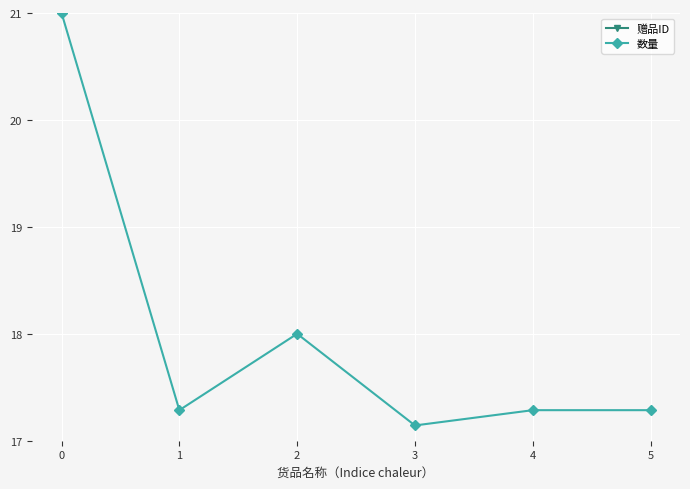

Reading left to right, extract all data points from this chart.

赠品ID: 96.2	96.3	96.2	96.2	96.3	96.3
数量: 21.0	17.3	18.0	17.1	17.3	17.3